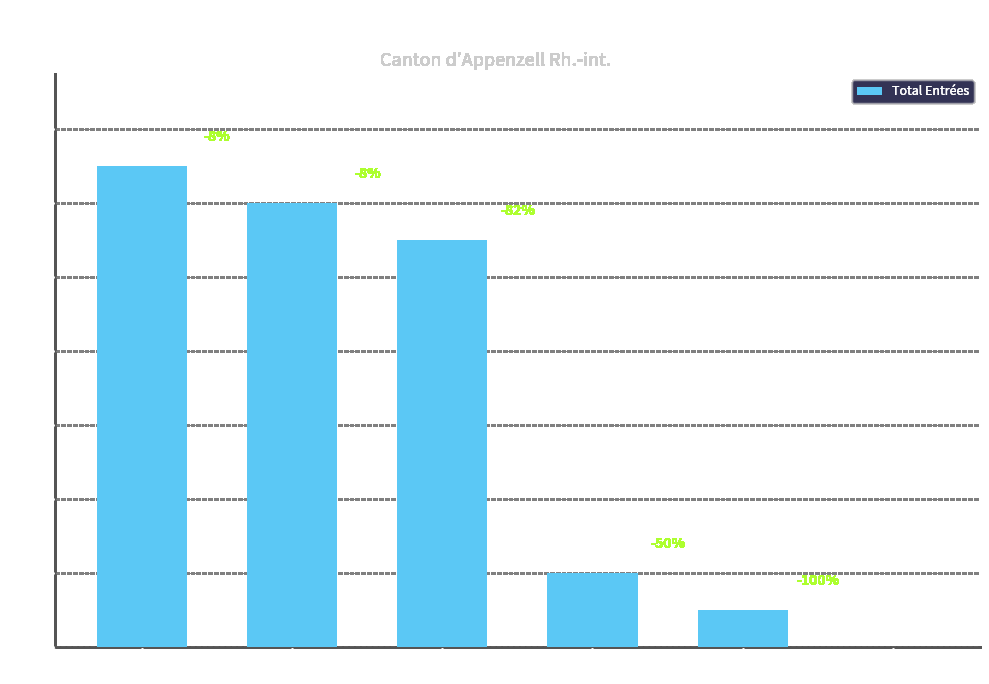

The chart shows a value of 11 at UE-28/AELE. True or false?

True